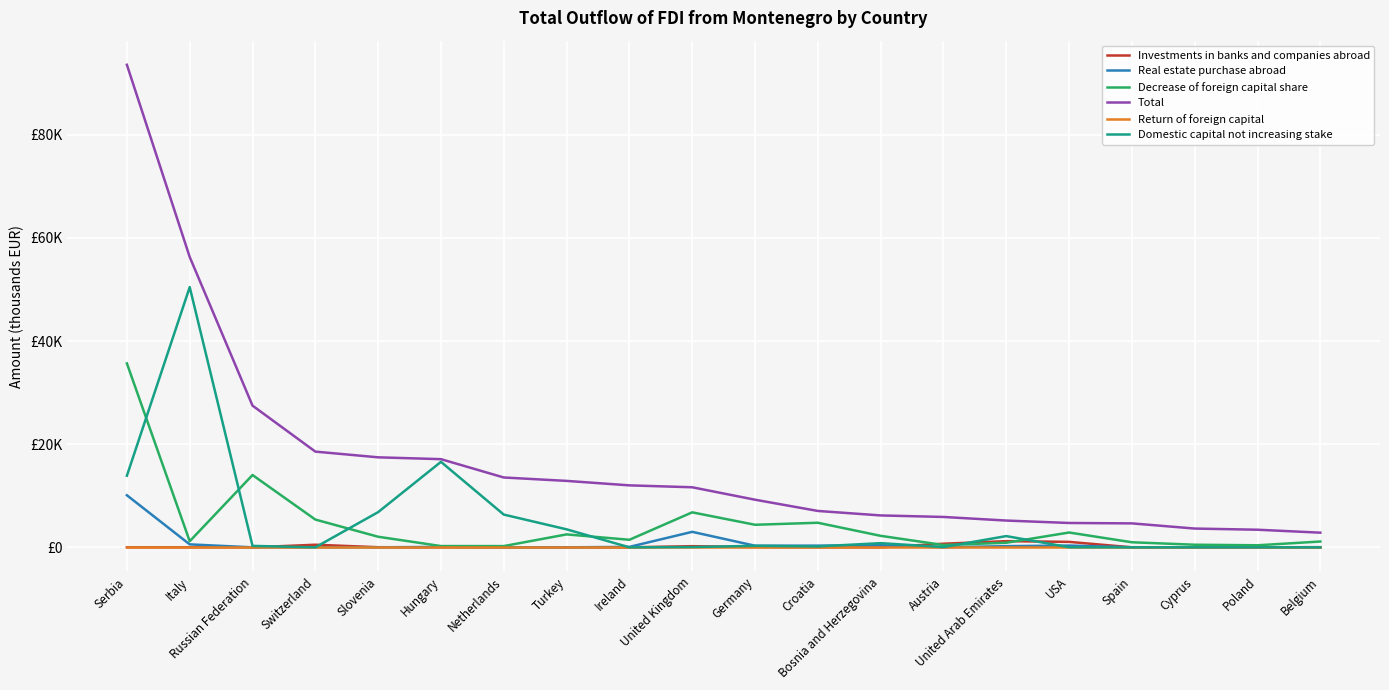

What is the total value across all series at Netherlands?

20134.0